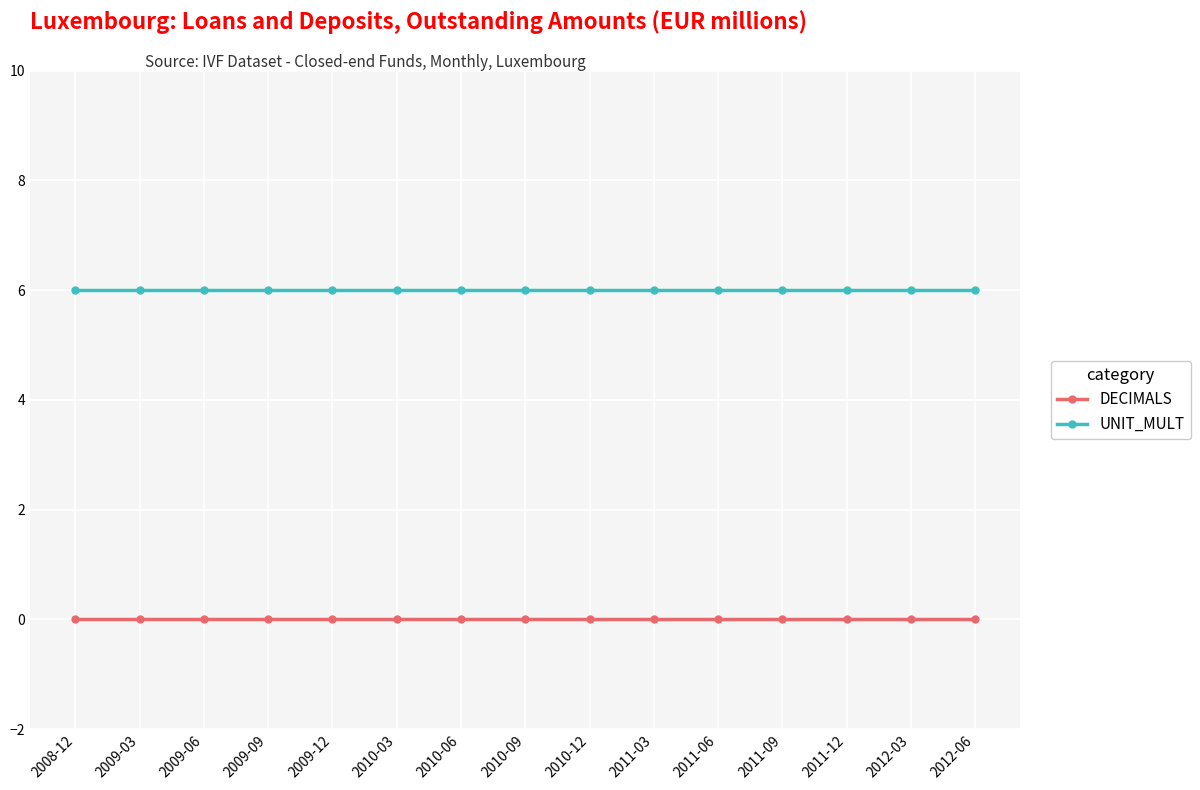

True or false: DECIMALS and UNIT_MULT intersect in this chart.

False